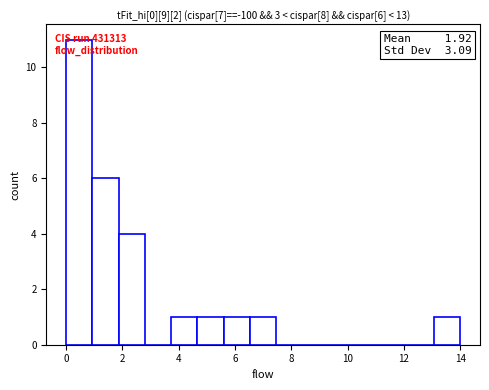

Over which range of the x-axis is the bar tallest?

0.0 to 1.0